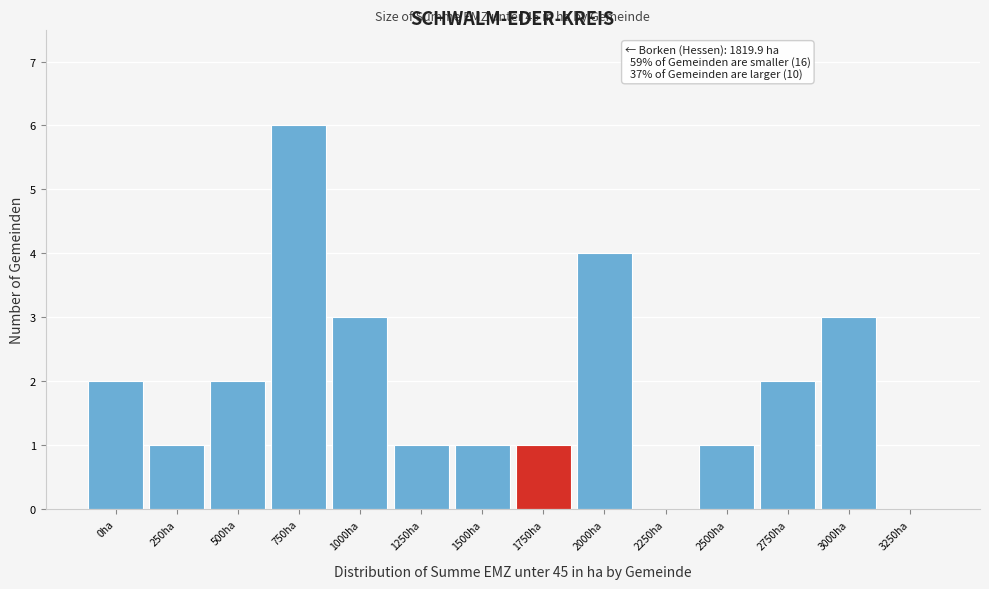

Reading left to right, list all the values displayed in this chart.

0ha=2	250ha=1	500ha=2	750ha=6	1000ha=3	1250ha=1	1500ha=1	1750ha=1	2000ha=4	2250ha=0	2500ha=1	2750ha=2	3000ha=3	3250ha=0